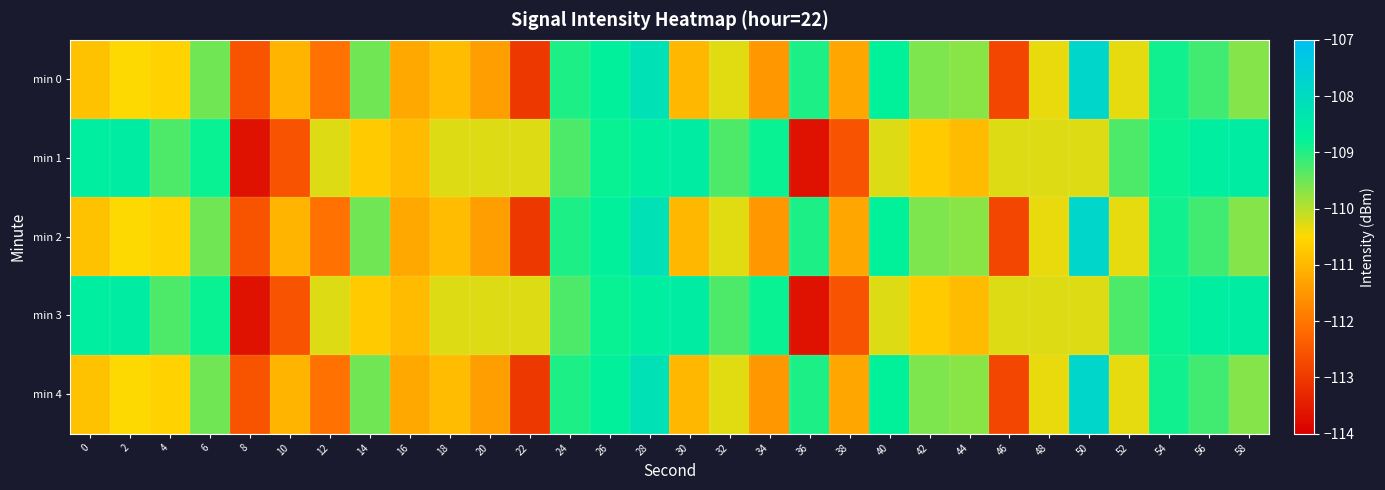

Reading right to left, list all the values displayed in this chart.

min 0: 58=-109.7	56=-109.2	54=-108.9	52=-110.3	50=-107.8	48=-110.3	46=-112.8	44=-109.7	42=-109.6	40=-108.7	38=-111.3	36=-109.0	34=-111.5	32=-110.3	30=-111.0	28=-108.2	26=-108.7	24=-109.0	22=-113.0	20=-111.4	18=-110.9	16=-111.2	14=-109.5	12=-112.1	10=-111.0	8=-112.5	6=-109.5	4=-110.6	2=-110.5	0=-110.8
min 1: 58=-108.5	56=-108.6	54=-108.8	52=-109.3	50=-110.3	48=-110.3	46=-110.3	44=-111.0	42=-110.7	40=-110.3	38=-112.6	36=-113.7	34=-108.8	32=-109.3	30=-108.5	28=-108.6	26=-108.8	24=-109.3	22=-110.3	20=-110.3	18=-110.3	16=-111.0	14=-110.7	12=-110.3	10=-112.6	8=-113.7	6=-108.8	4=-109.3	2=-108.5	0=-108.6
min 2: 58=-109.7	56=-109.2	54=-108.9	52=-110.3	50=-107.8	48=-110.3	46=-112.8	44=-109.7	42=-109.6	40=-108.7	38=-111.3	36=-109.0	34=-111.5	32=-110.3	30=-111.0	28=-108.2	26=-108.7	24=-109.0	22=-113.0	20=-111.4	18=-110.9	16=-111.2	14=-109.5	12=-112.1	10=-111.0	8=-112.5	6=-109.5	4=-110.6	2=-110.5	0=-110.8
min 3: 58=-108.5	56=-108.6	54=-108.8	52=-109.3	50=-110.3	48=-110.3	46=-110.3	44=-111.0	42=-110.7	40=-110.3	38=-112.6	36=-113.7	34=-108.8	32=-109.3	30=-108.5	28=-108.6	26=-108.8	24=-109.3	22=-110.3	20=-110.3	18=-110.3	16=-111.0	14=-110.7	12=-110.3	10=-112.6	8=-113.7	6=-108.8	4=-109.3	2=-108.5	0=-108.6
min 4: 58=-109.7	56=-109.2	54=-108.9	52=-110.3	50=-107.8	48=-110.3	46=-112.8	44=-109.7	42=-109.6	40=-108.7	38=-111.3	36=-109.0	34=-111.5	32=-110.3	30=-111.0	28=-108.2	26=-108.7	24=-109.0	22=-113.0	20=-111.4	18=-110.9	16=-111.2	14=-109.5	12=-112.1	10=-111.0	8=-112.5	6=-109.5	4=-110.6	2=-110.5	0=-110.8